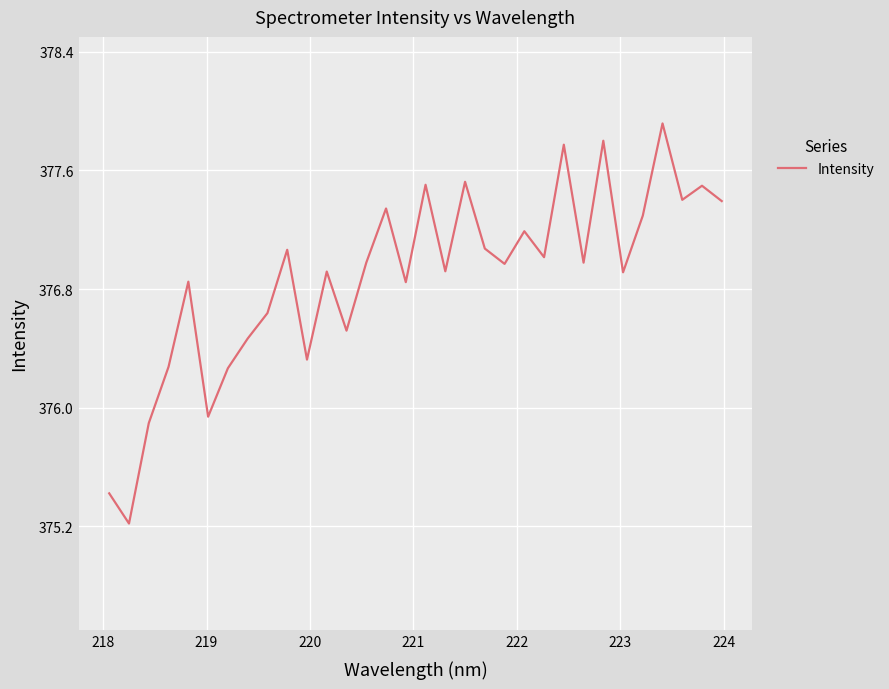

What is the smallest value displayed?

375.2